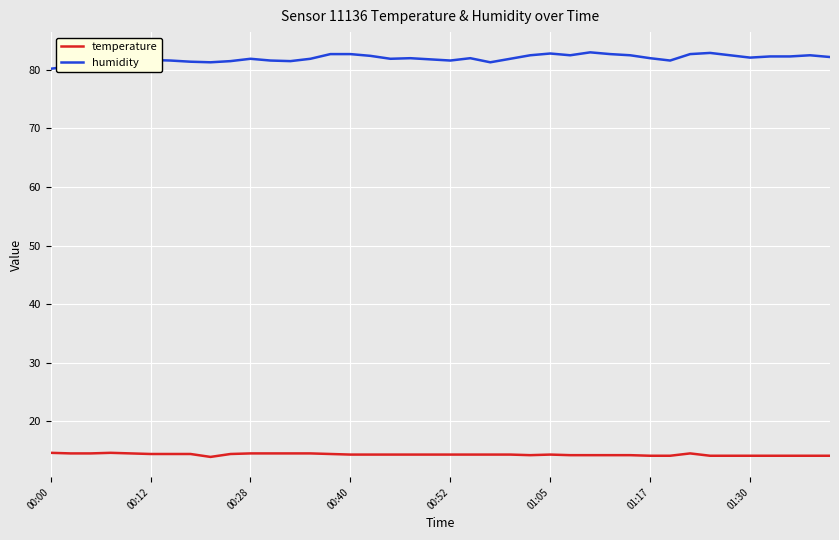

Which series has the widest spread of values?

humidity